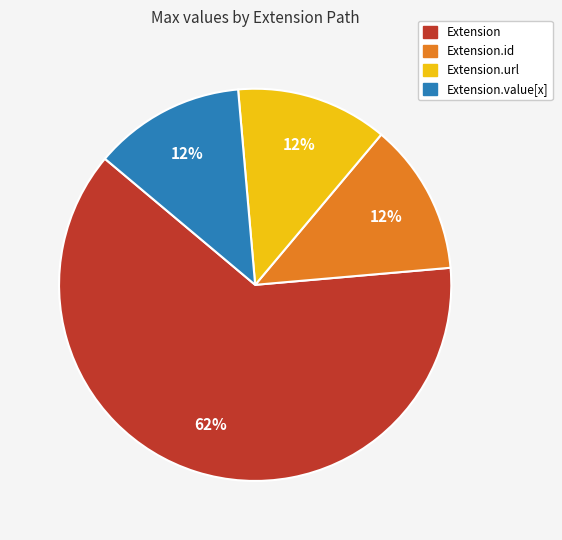

Is there a majority slice in this chart?

Yes